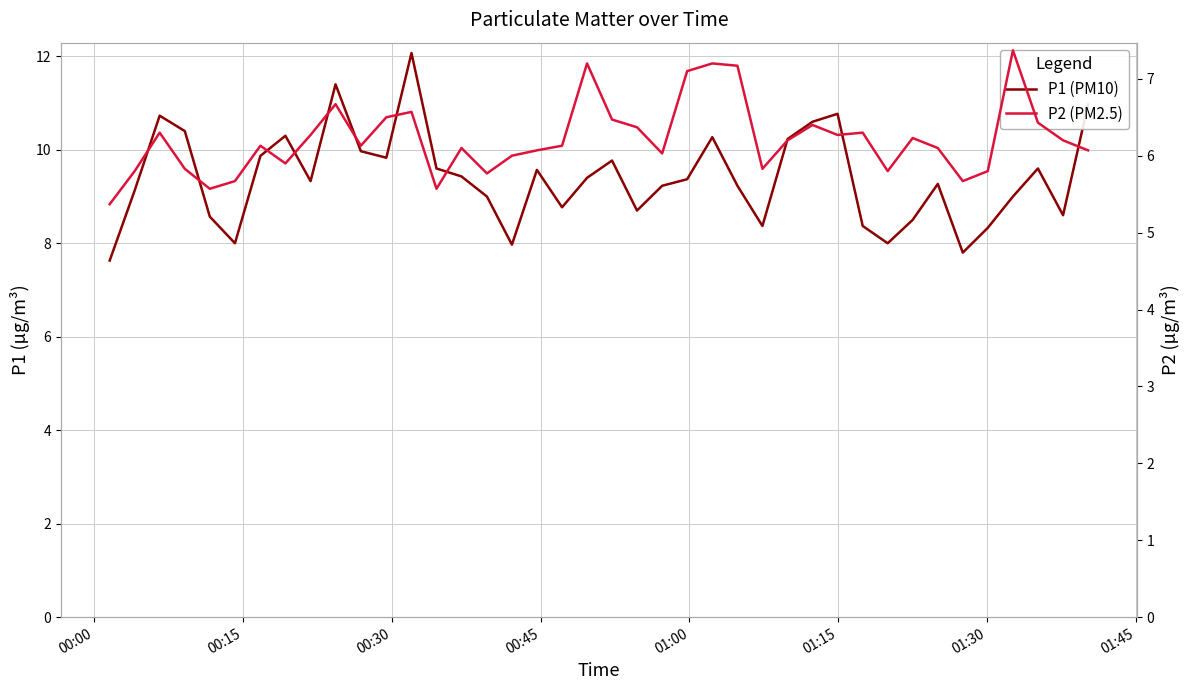

True or false: P2 (PM2.5) has more than 1 interior local peaks.

True